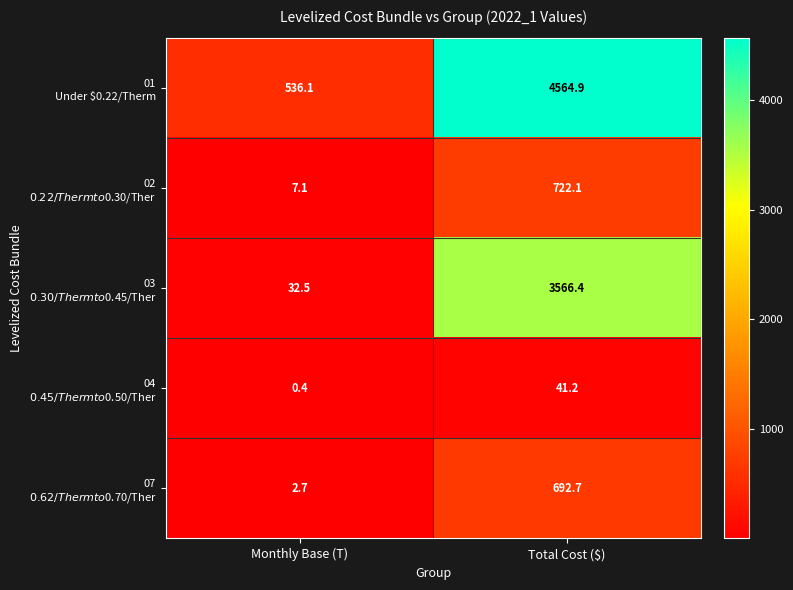

At which category is the sum across all series the highest?

Total Cost ($)